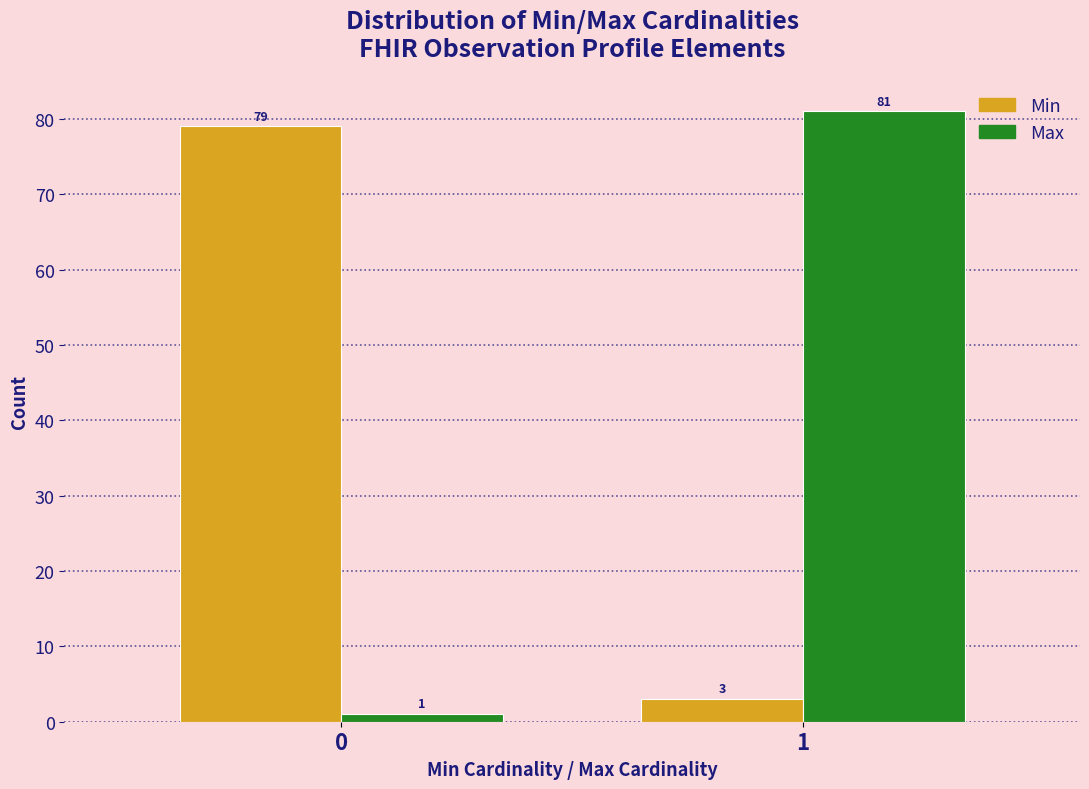

Reading right to left, transcribe all the data shown in this chart.

Min: 3	79
Max: 81	1